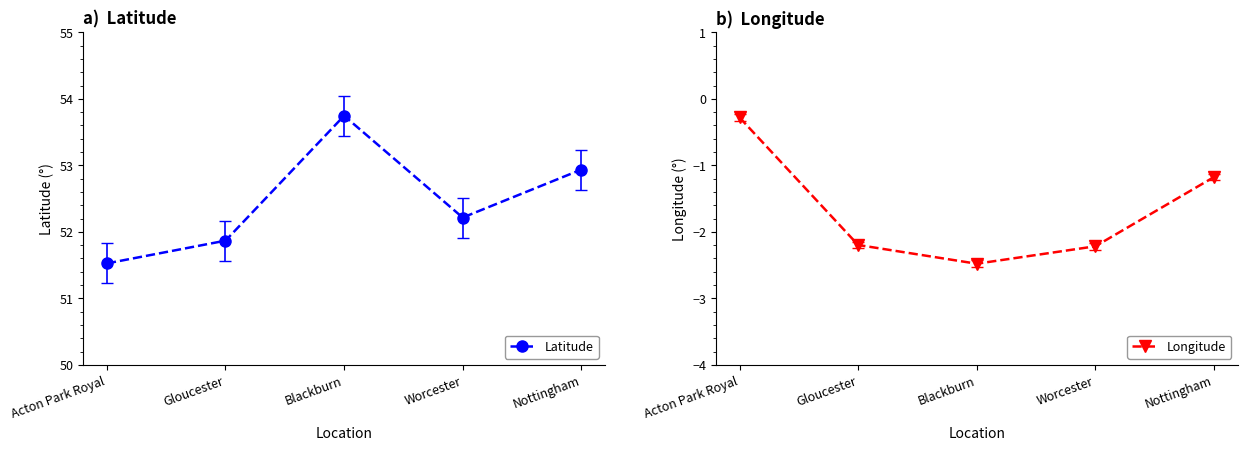

What is the sum of the Latitude values at Blackburn and Acton Park Royal?

105.3